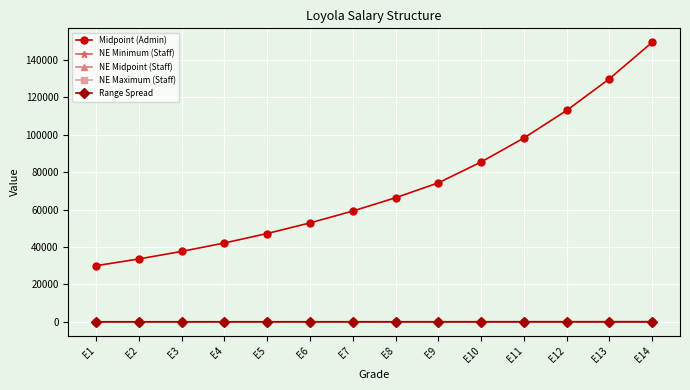

True or false: NE Minimum (Staff) and NE Midpoint (Staff) cross at least once.

False